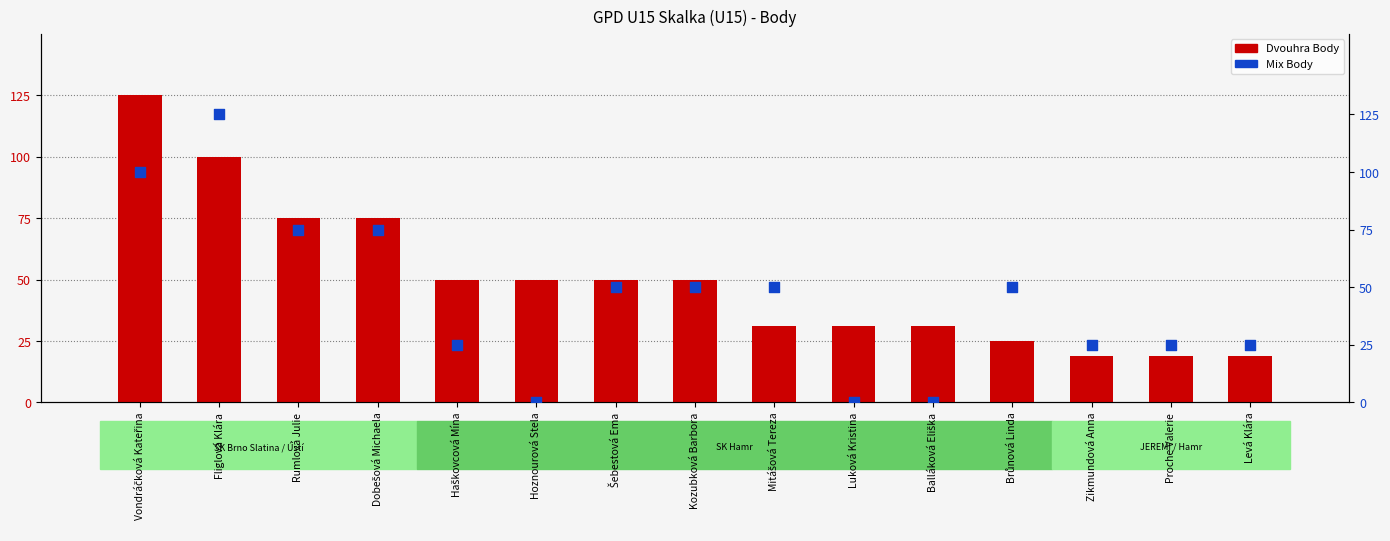

Which series has the largest total across all categories?

Dvouhra Body